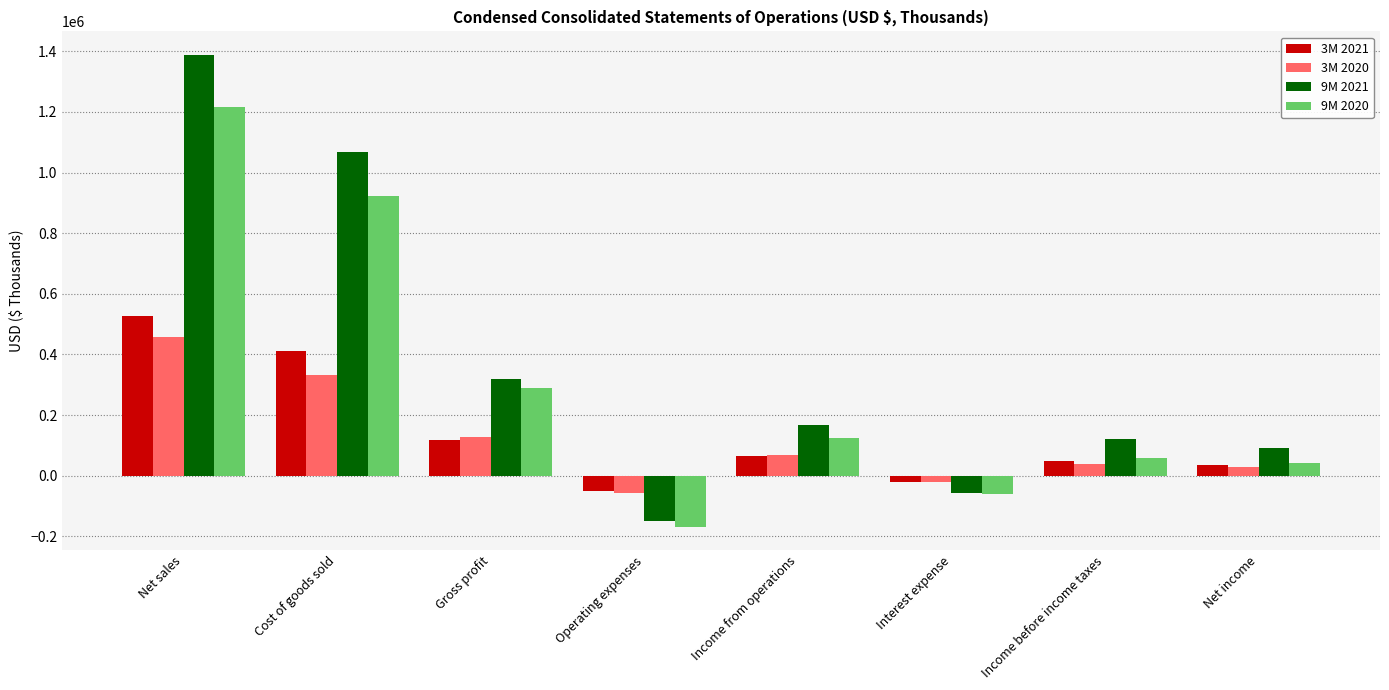

What is the spread (max minus min) of values at Net sales?

929997